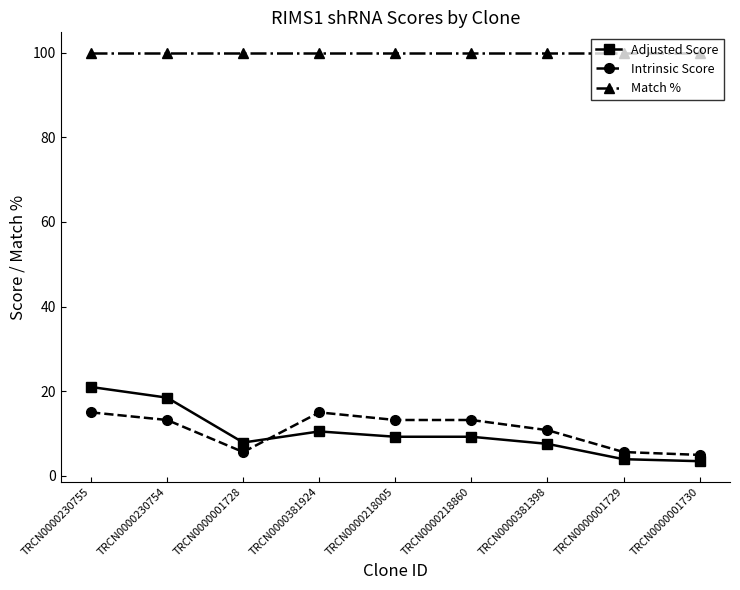

What is the minimum value for Match %?

100.0